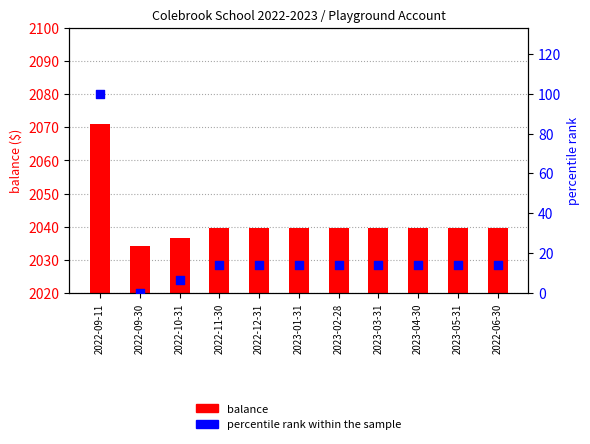

At how many categories does at least one series exceed 1?

11